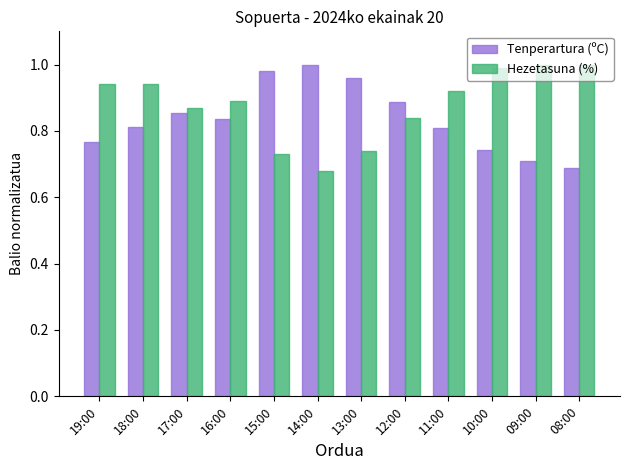

At how many categories does at least one series exceed 0?

12